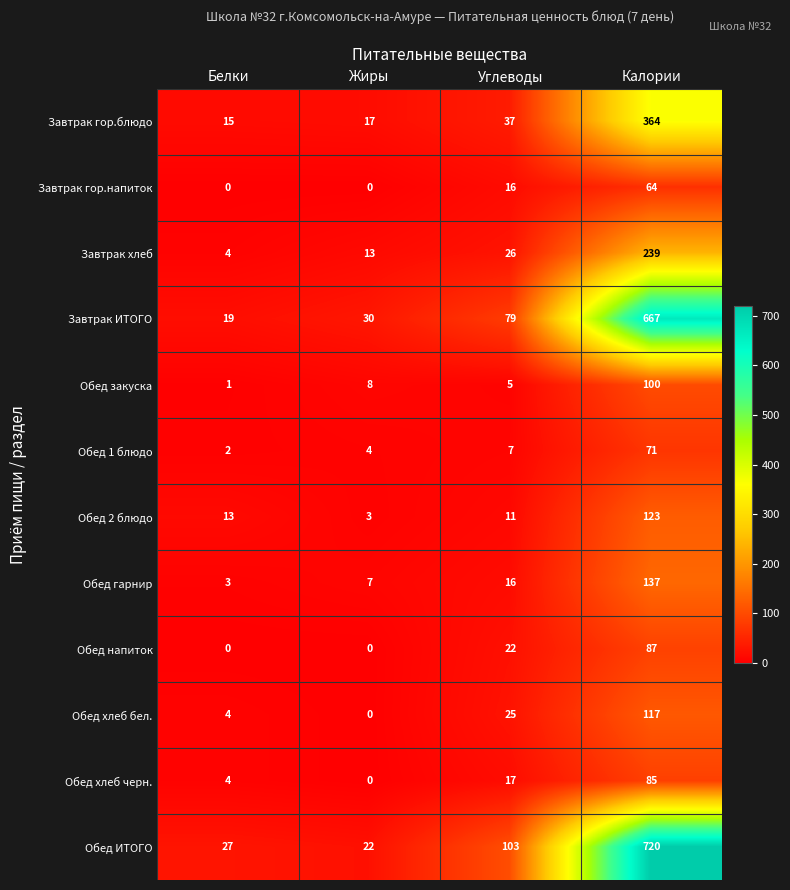

What is the greatest value displayed?

720